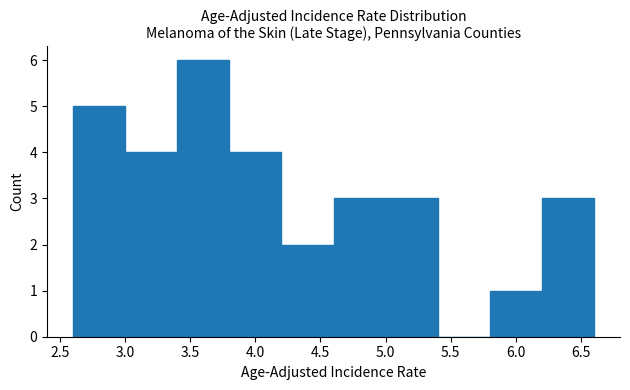

What is the height of the bar covering 5.0 to 5.4 on the x-axis? The values are not printed on the chart, so give them approximately, as read against the axis.

3